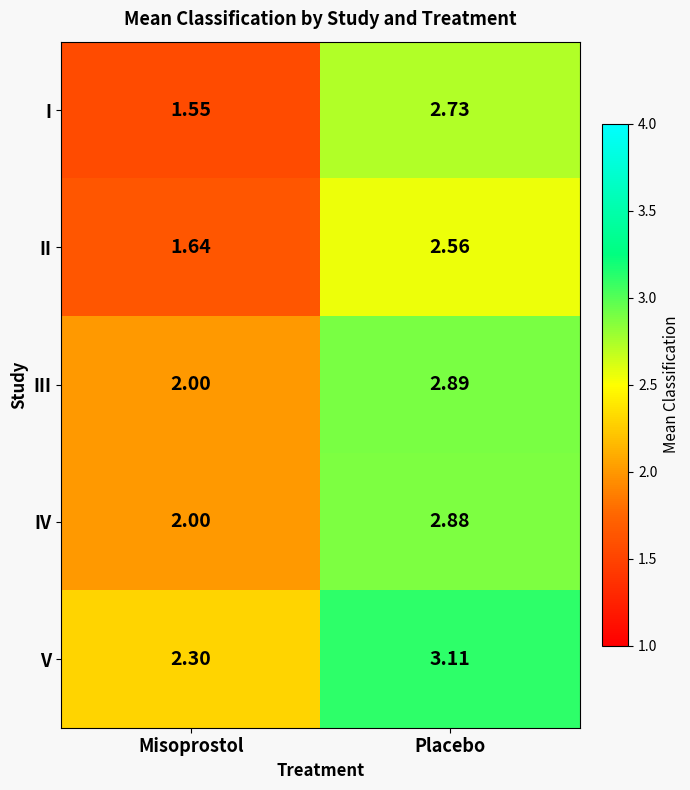

At which label does II first exceed 2?

Placebo